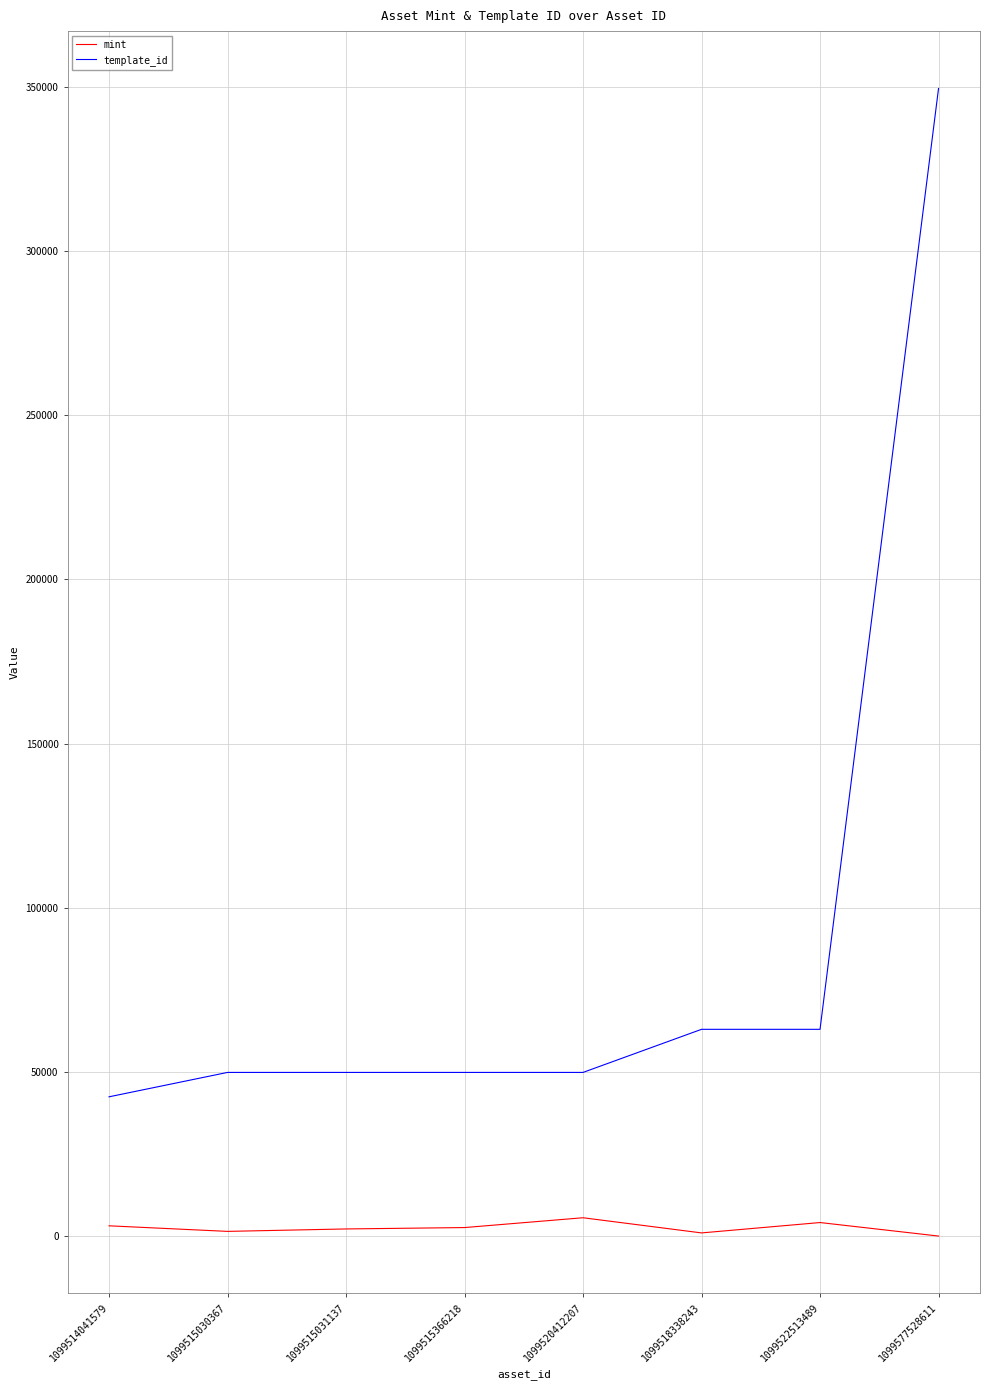

What is the maximum value shown in the chart?

349521